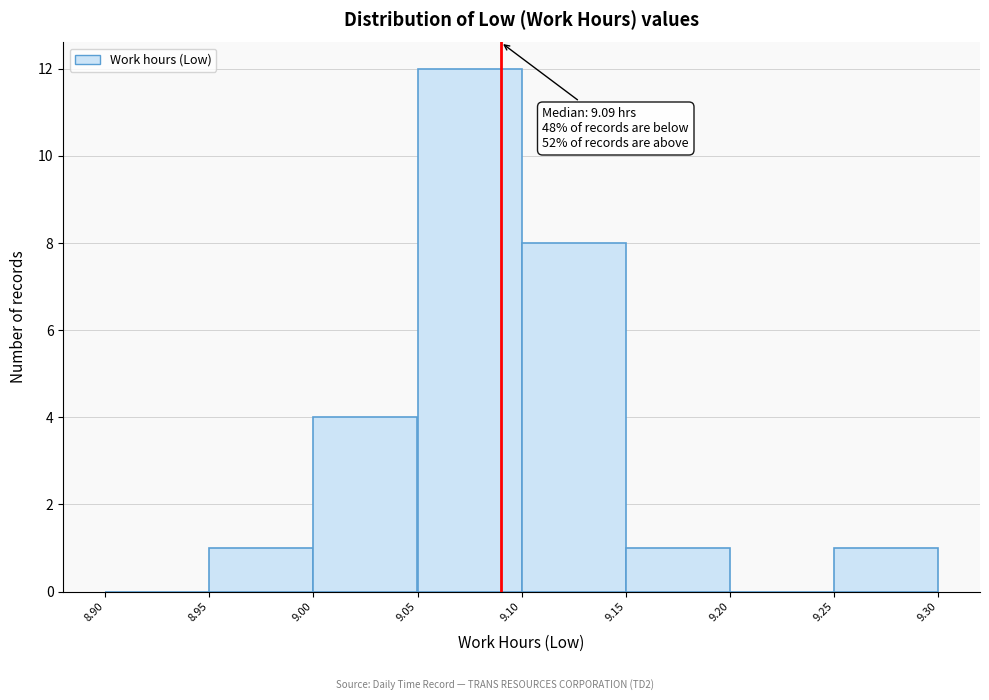

Over which range of the x-axis is the bar tallest?

9.05 to 9.10